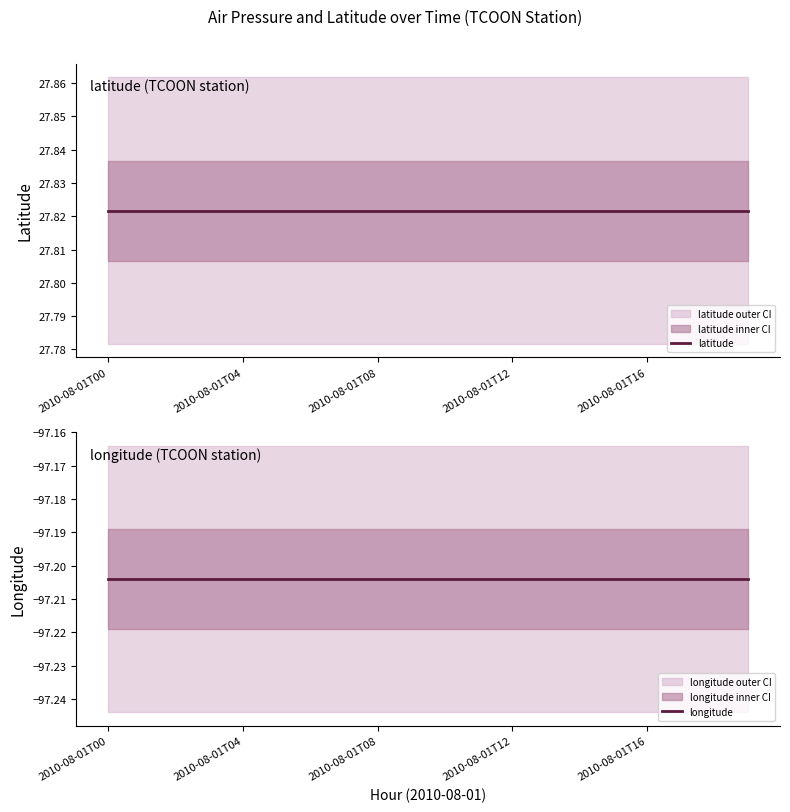

Where is latitude nearest to the value 27?

2010-08-01T00